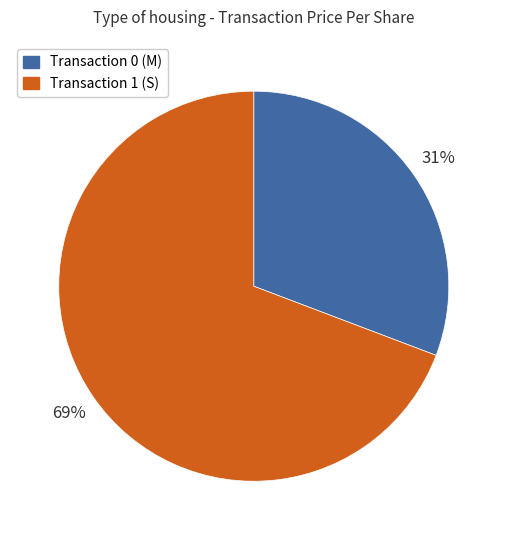

Rank the categories by value from highest to lowest.

Transaction 1 (S), Transaction 0 (M)